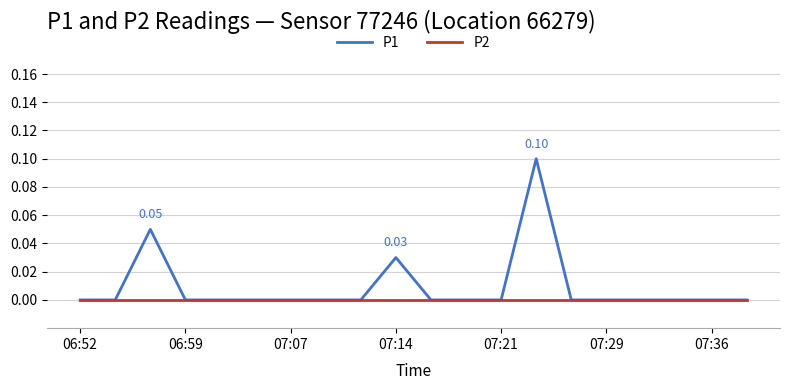

Which series has the largest range (max minus min)?

P1